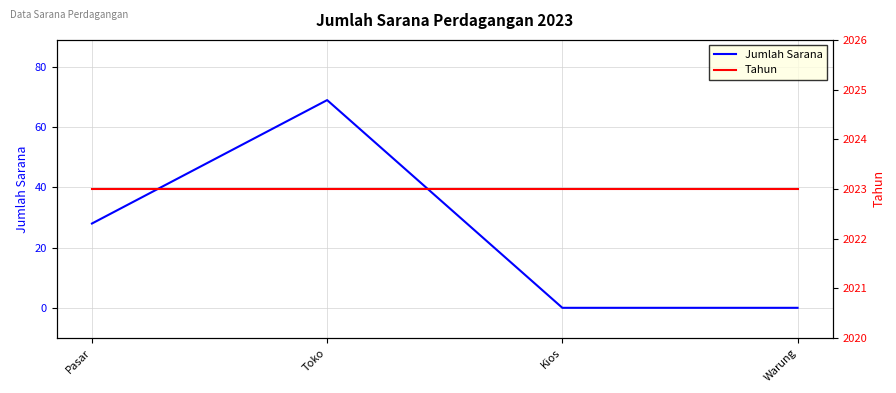

At Toko, list the series in order from smallest to largest.

Jumlah Sarana, Tahun